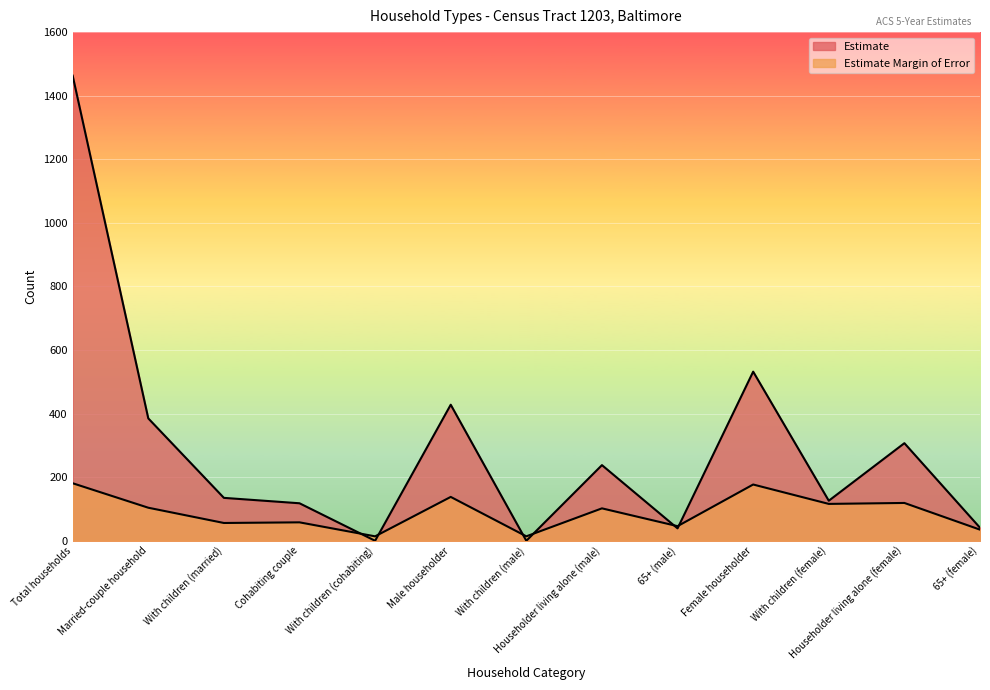

Between Female householder and 65+ (female), which series saw the biggest shift?

Estimate